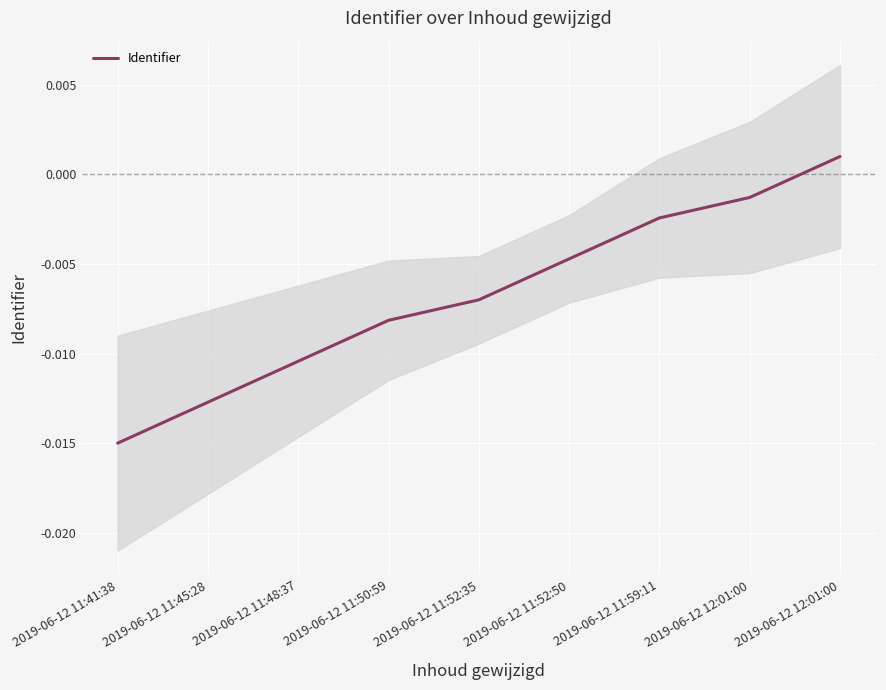

List the labels in order of value, largest first.

2019-06-12 12:01:00, 2019-06-12 12:01:00, 2019-06-12 11:59:11, 2019-06-12 11:52:50, 2019-06-12 11:52:35, 2019-06-12 11:50:59, 2019-06-12 11:48:37, 2019-06-12 11:45:28, 2019-06-12 11:41:38